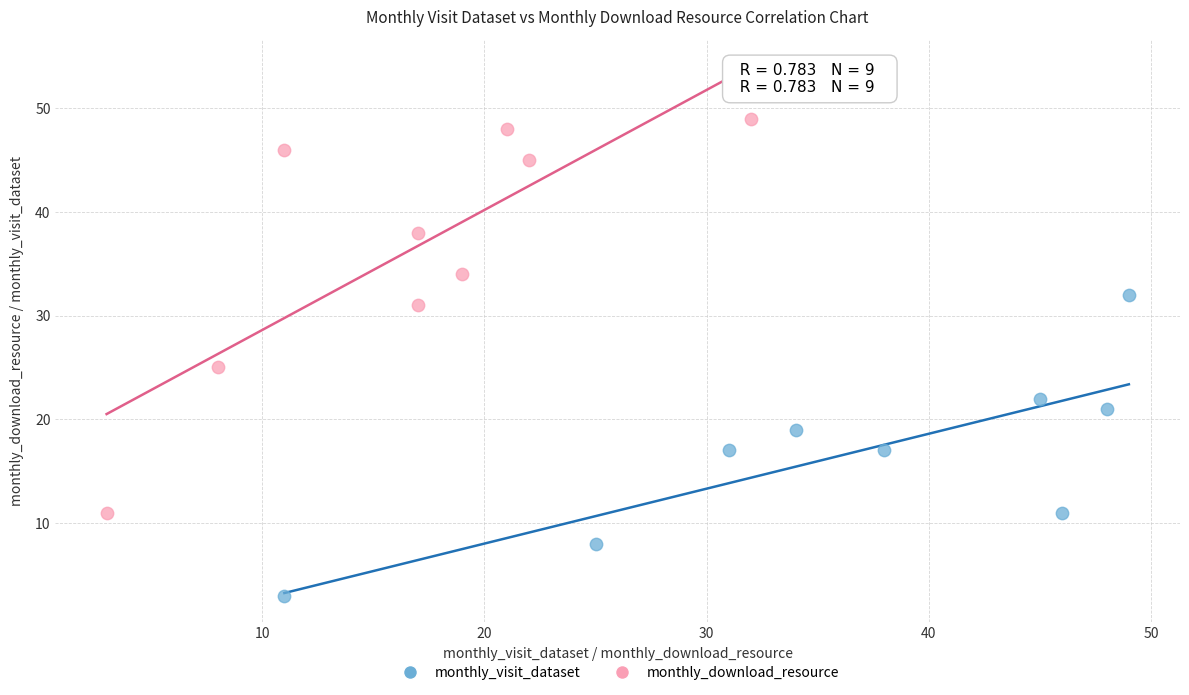

Which series has the widest spread of Y values?

monthly_download_resource